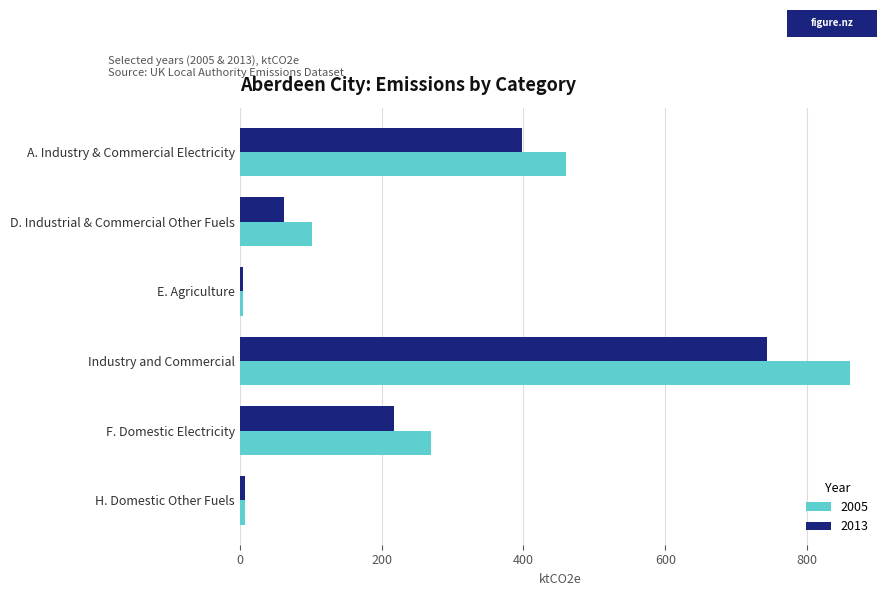

What are all the series names shown in the legend?

2005, 2013